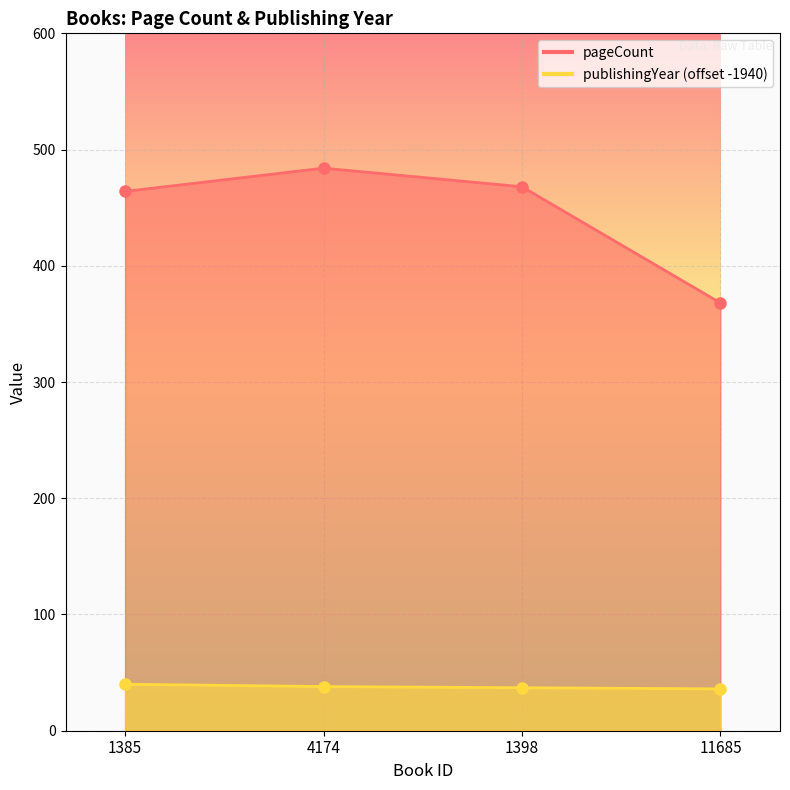

What value does the publishingYear series have at 1398?

37